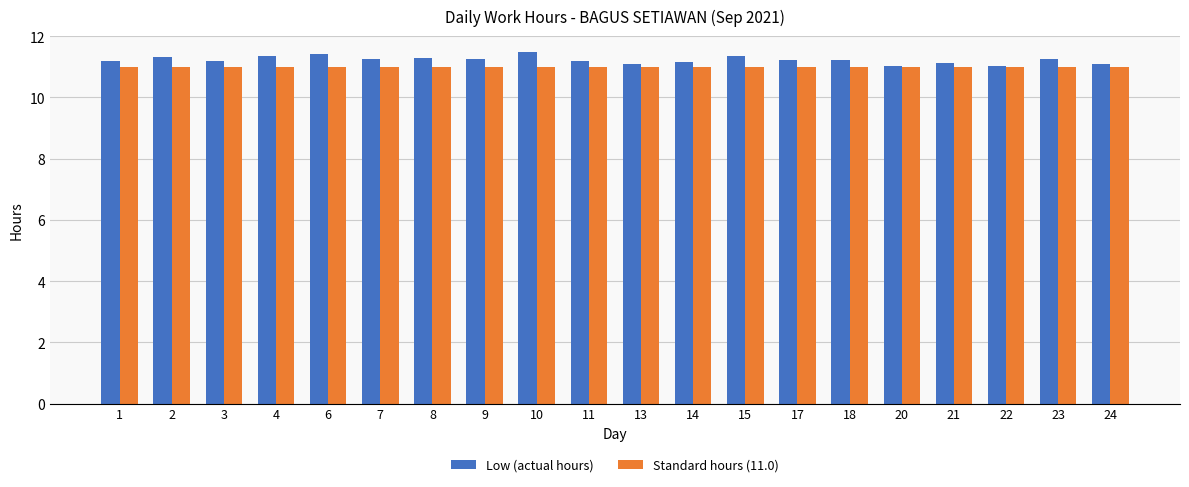

What is the value of the Standard hours (11.0) bar at the 6th from the left?

11.0